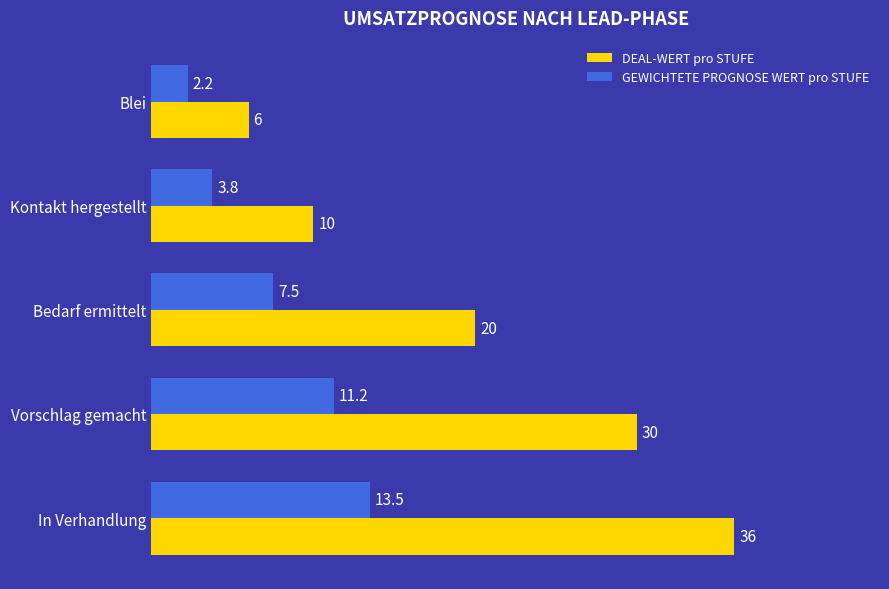

What is the average value of the DEAL-WERT pro STUFE series?

20.4